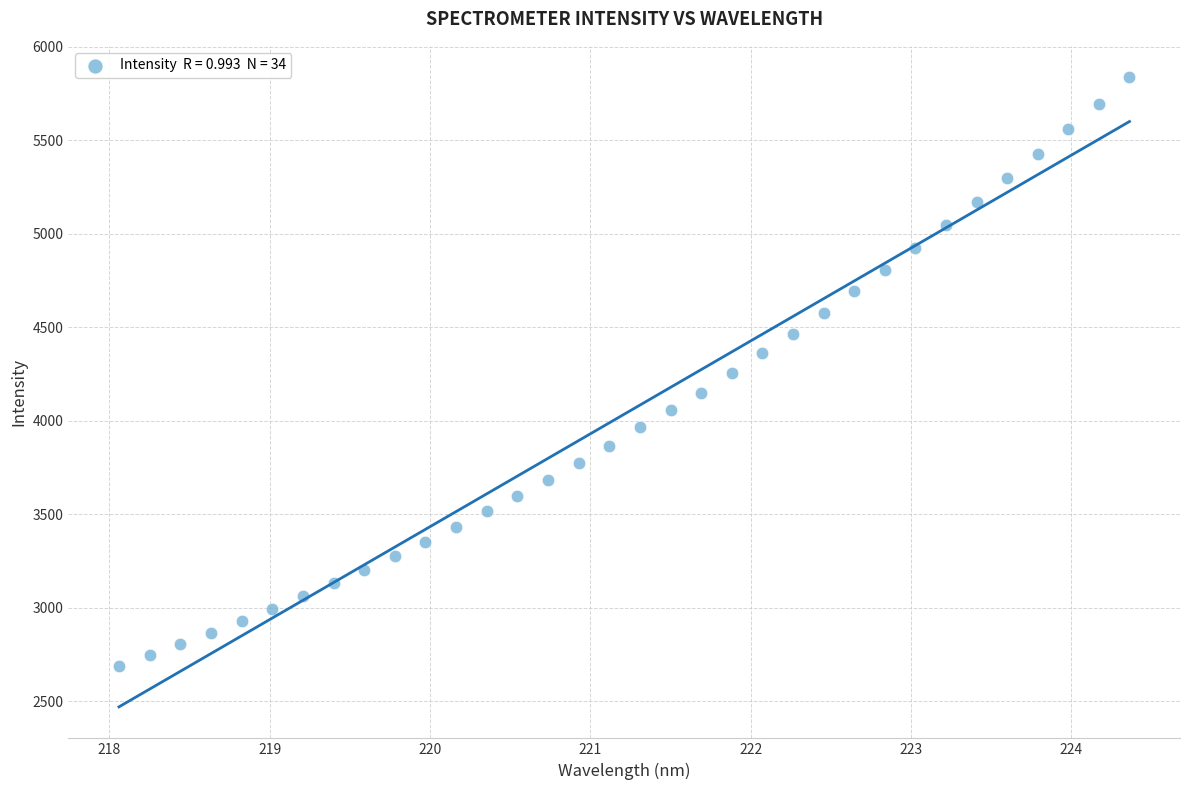

What is the range of Y values (max minus min)?

3147.7